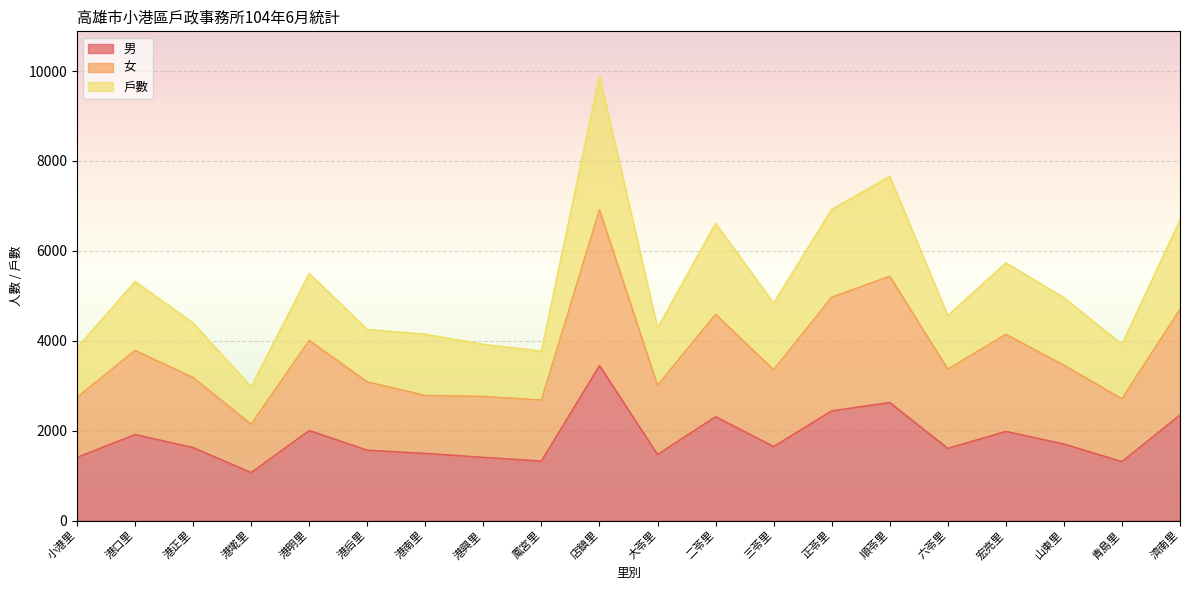

Read the 男 value at 店鎮里.

3447